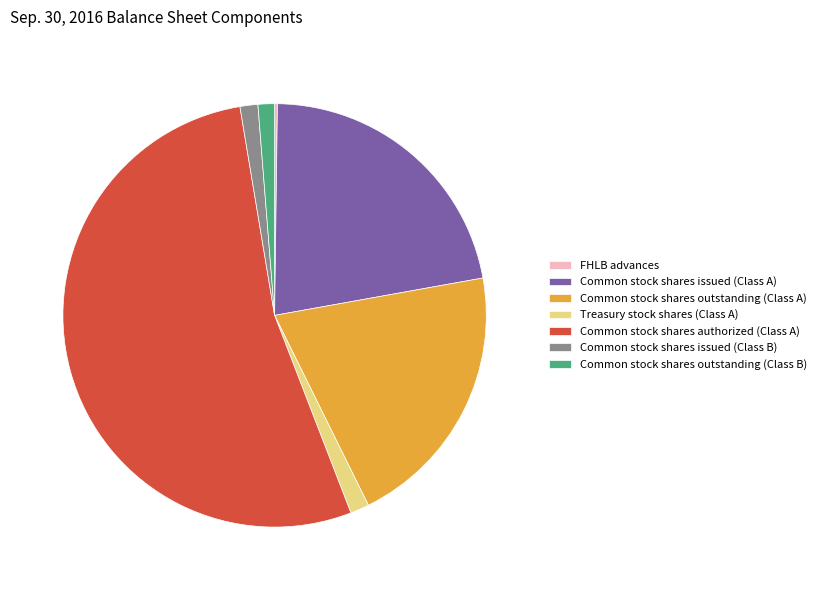

Is there any slice that represents more than half of the pie?

Yes